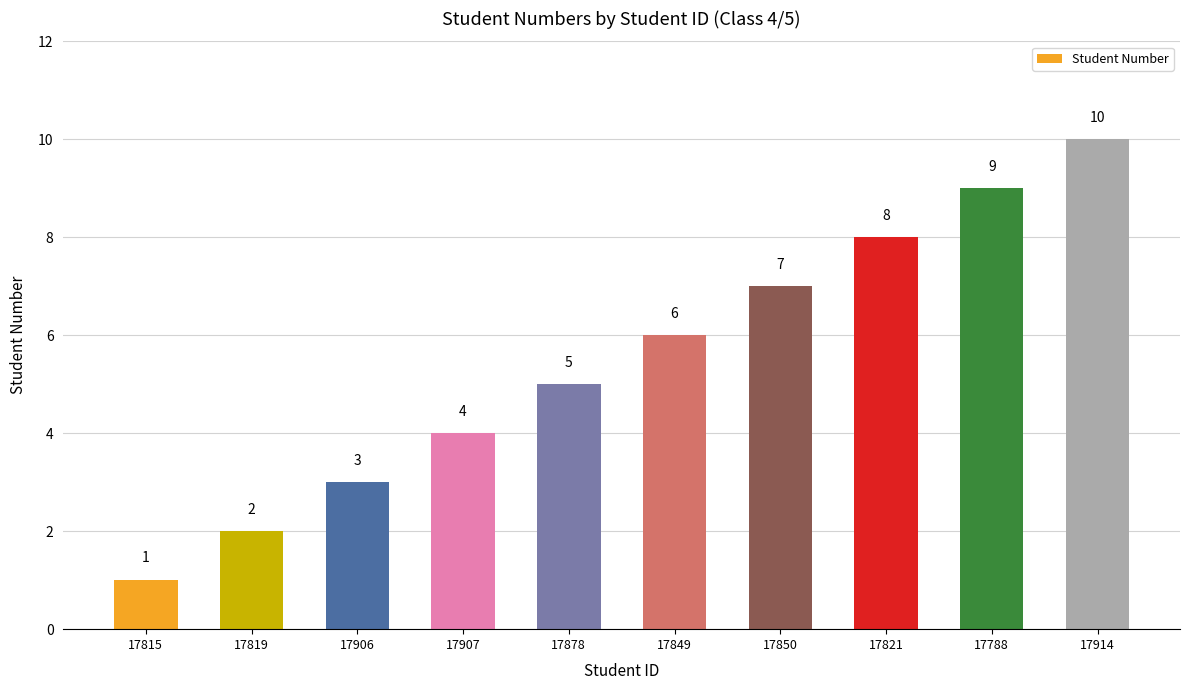

What is the average value?

6